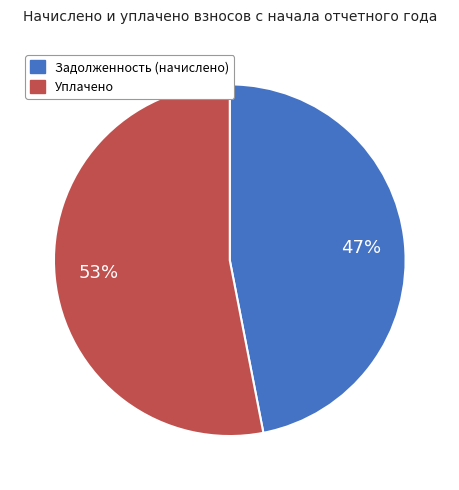

To the nearest percent, what is the average slice percentage?

50%